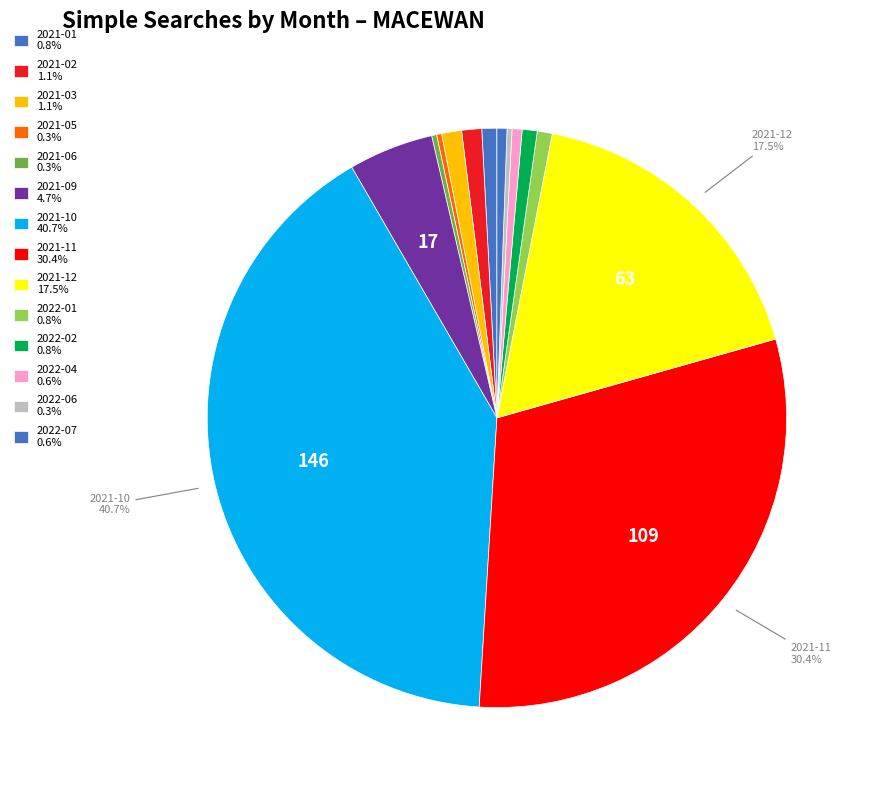

To the nearest percent, what is the difference between the largest and smallest slice percentages?

40%